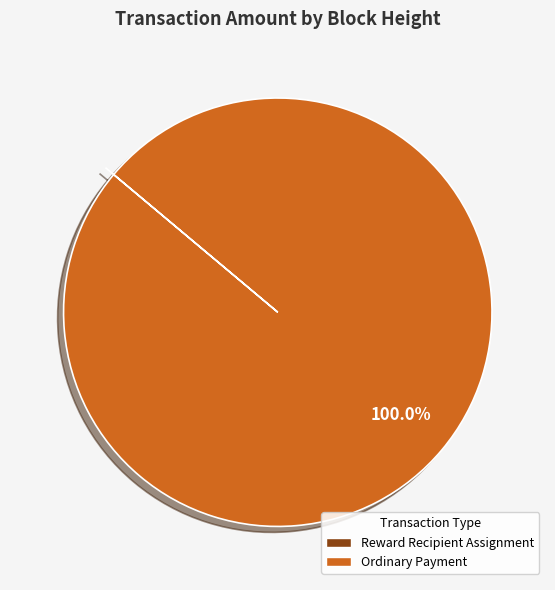

What is the largest slice in the pie chart?

Ordinary Payment